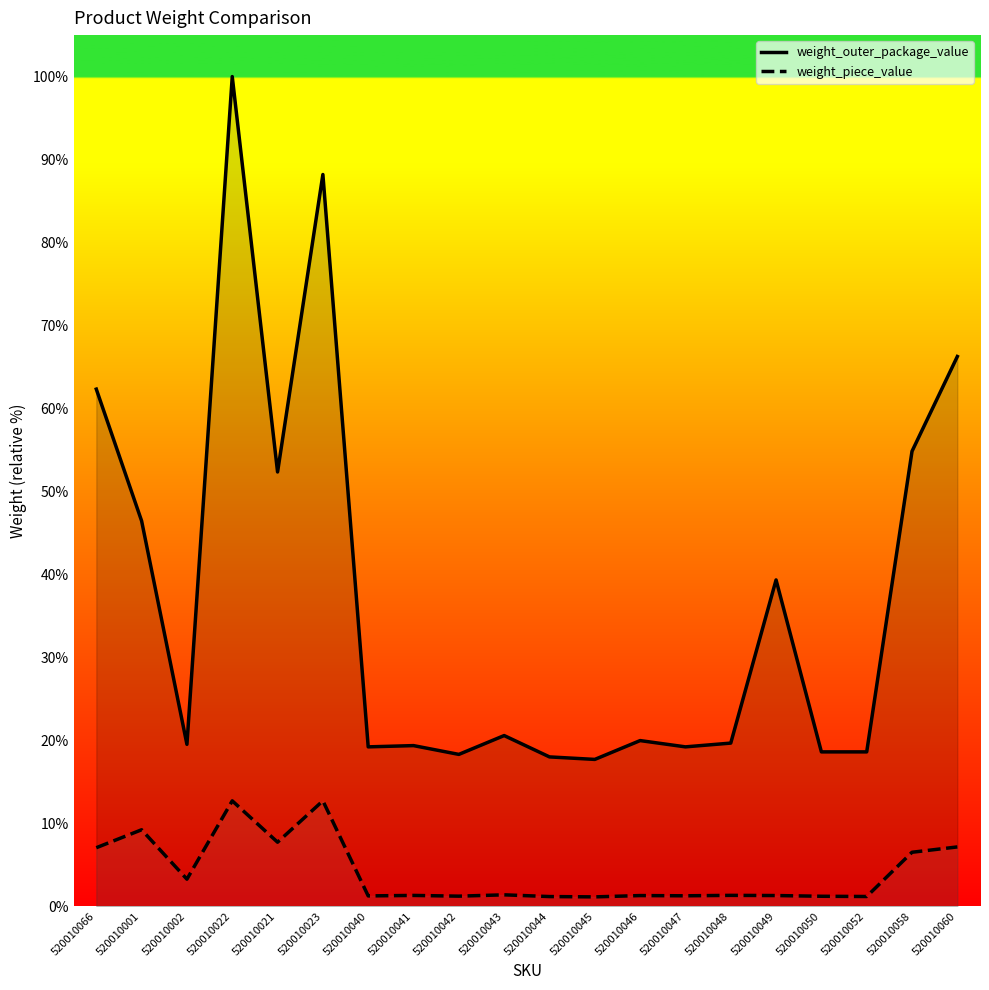

Is it true that weight_outer_package_value equals 32.4 at 520010047?

False